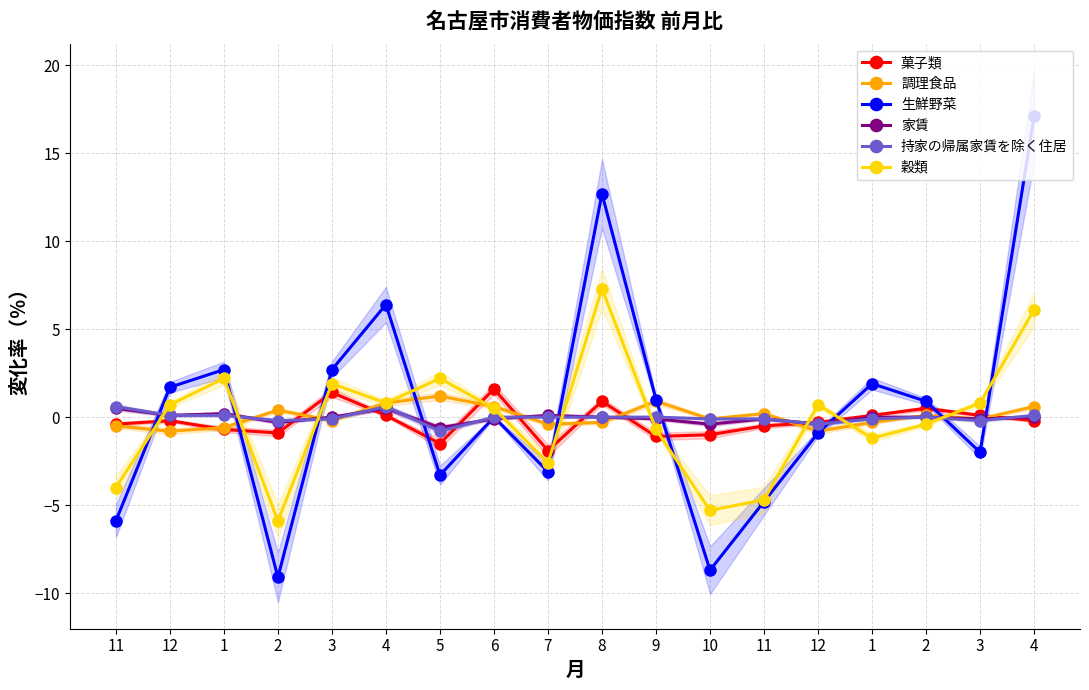

Reading right to left, extract all data points from this chart.

菓子類: -0.2	0.1	0.5	0.1	-0.3	-0.5	-1.0	-1.1	0.9	-1.9	1.6	-1.5	0.1	1.4	-0.9	-0.7	-0.2	-0.4
調理食品: 0.6	-0.1	0.1	-0.3	-0.8	0.2	-0.1	0.9	-0.3	-0.4	0.6	1.2	0.8	-0.2	0.4	-0.6	-0.8	-0.5
生鮮野菜: 17.1	-2.0	0.9	1.9	-0.9	-4.8	-8.7	1.0	12.7	-3.1	0.0	-3.3	6.4	2.7	-9.1	2.7	1.7	-5.9
家賃: 0.0	-0.1	0.0	0.0	-0.4	-0.1	-0.4	-0.1	0.0	0.1	-0.1	-0.6	0.5	0.0	-0.3	0.2	0.1	0.5
持家の帰属家賃を除く住居: 0.1	-0.2	0.0	-0.1	-0.4	-0.1	-0.1	0.0	0.0	0.0	0.0	-0.8	0.6	-0.1	-0.2	0.1	0.1	0.6
穀類: 6.1	0.8	-0.4	-1.2	0.7	-4.7	-5.3	-0.7	7.3	-2.6	0.5	2.2	0.8	1.9	-5.9	2.2	0.7	-4.0